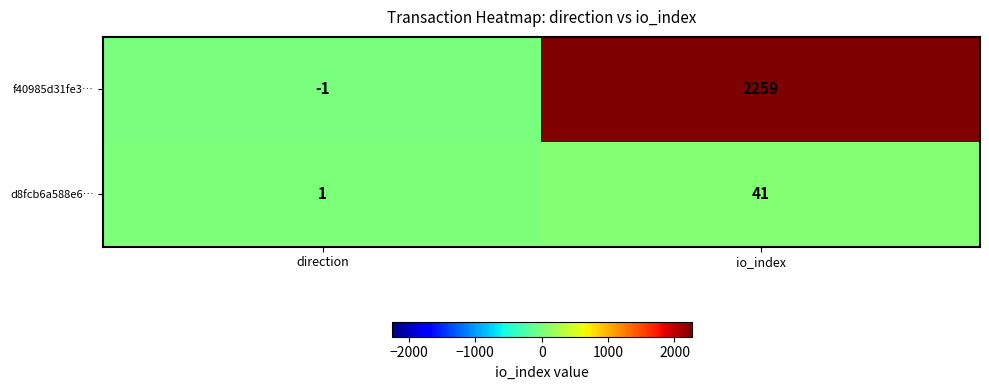

What is the maximum value shown in the chart?

2259